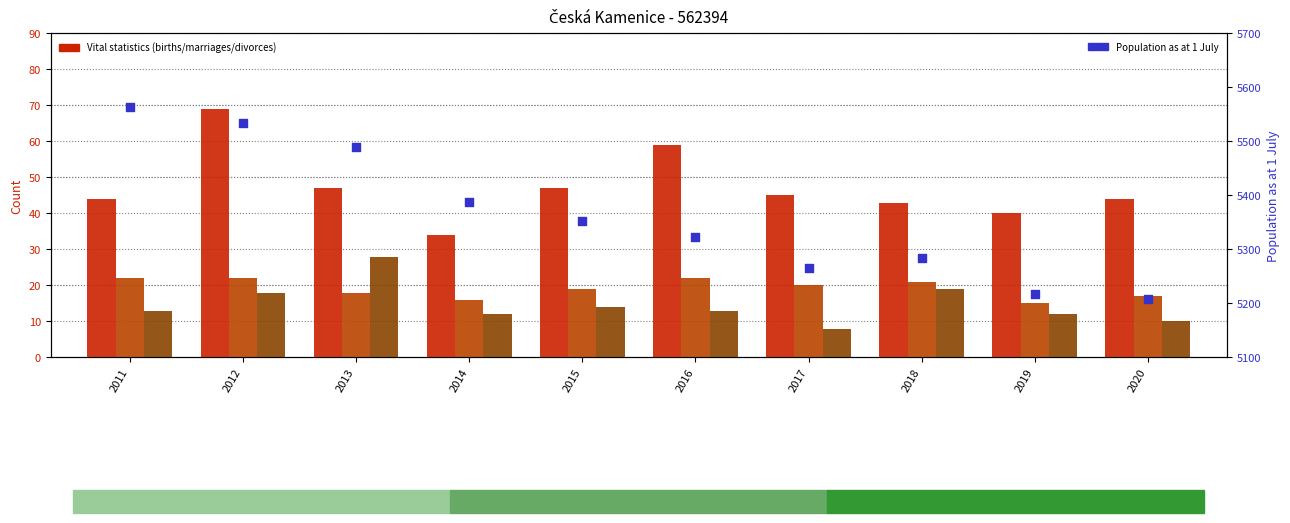

Is the value of Live births at 2013 greater than the value of Population as at 1 July at 2018?

No